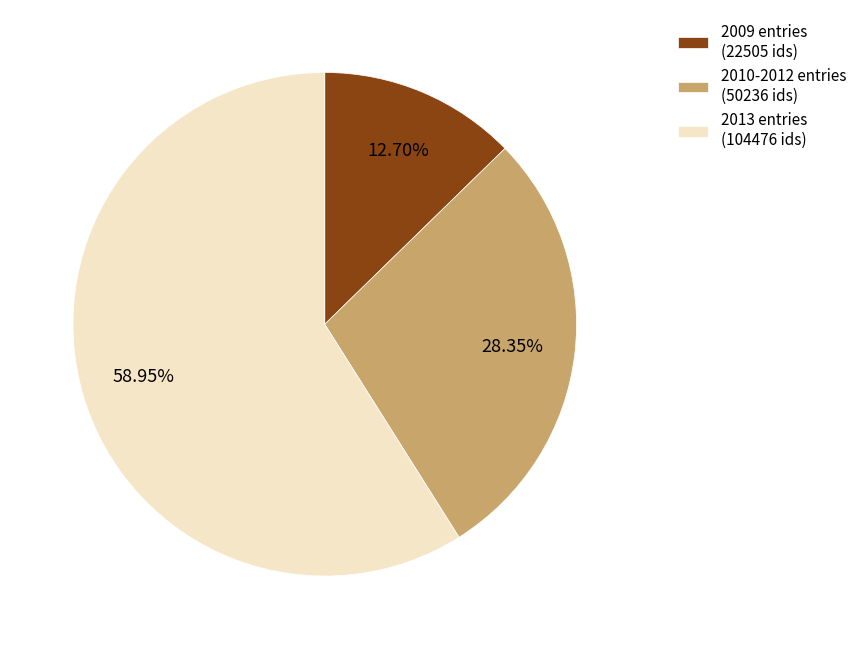

Is 2013 entries (104476 ids) the majority of the pie?

Yes